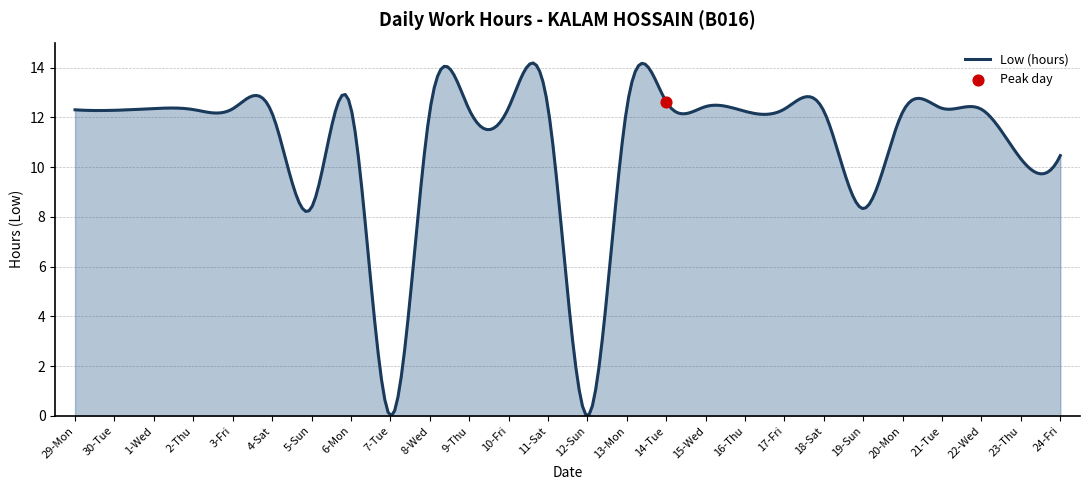

Approximately how many times larger is the value at 23-Thu compared to 14-Tue?

0.8